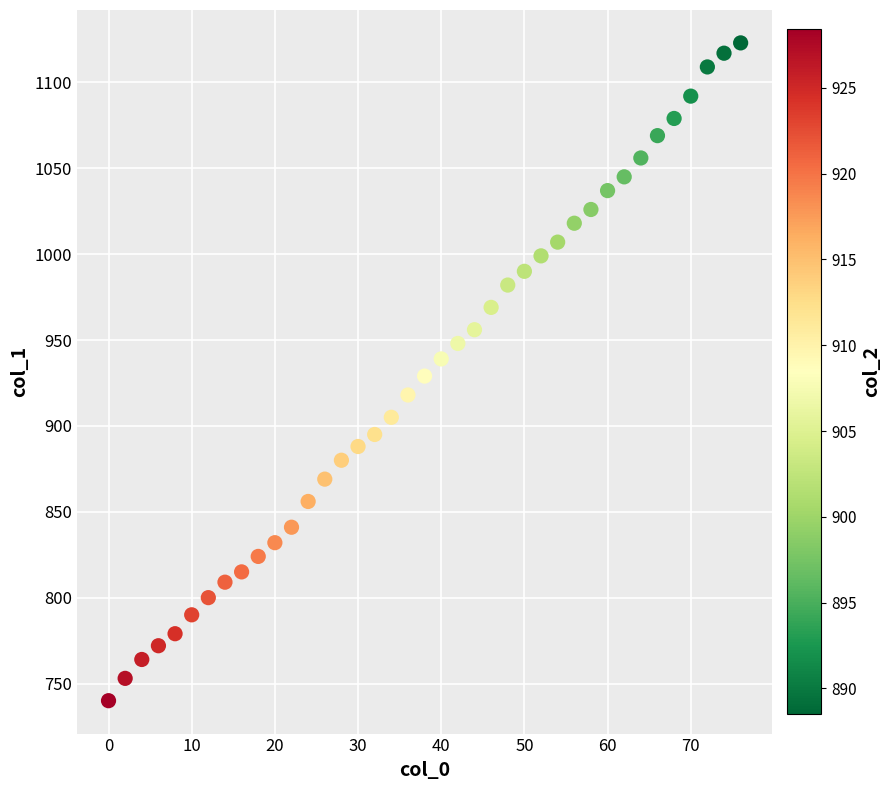

What is the range of X values (max minus min)?

76